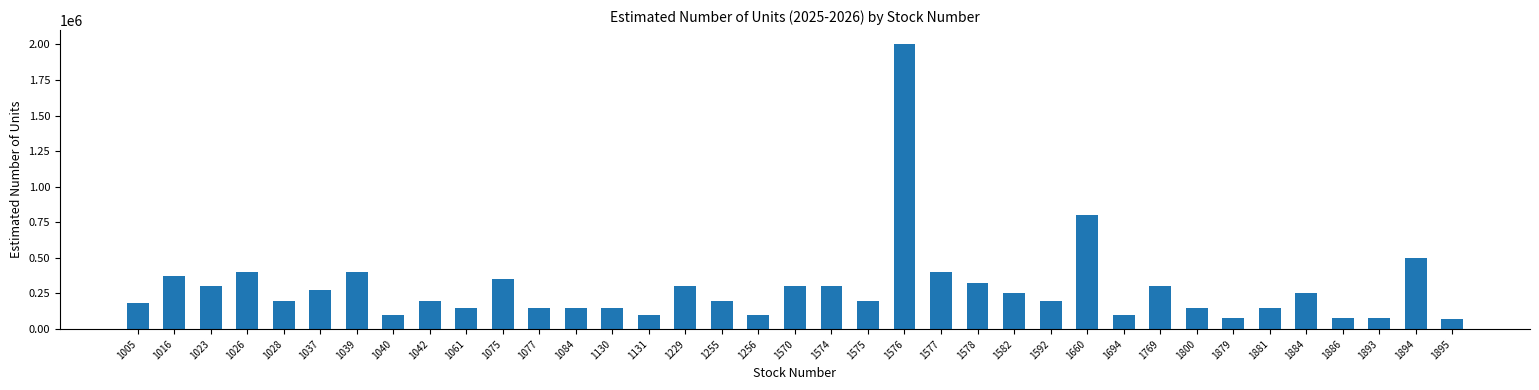

What is the value of the 29th bar from the left?

300000